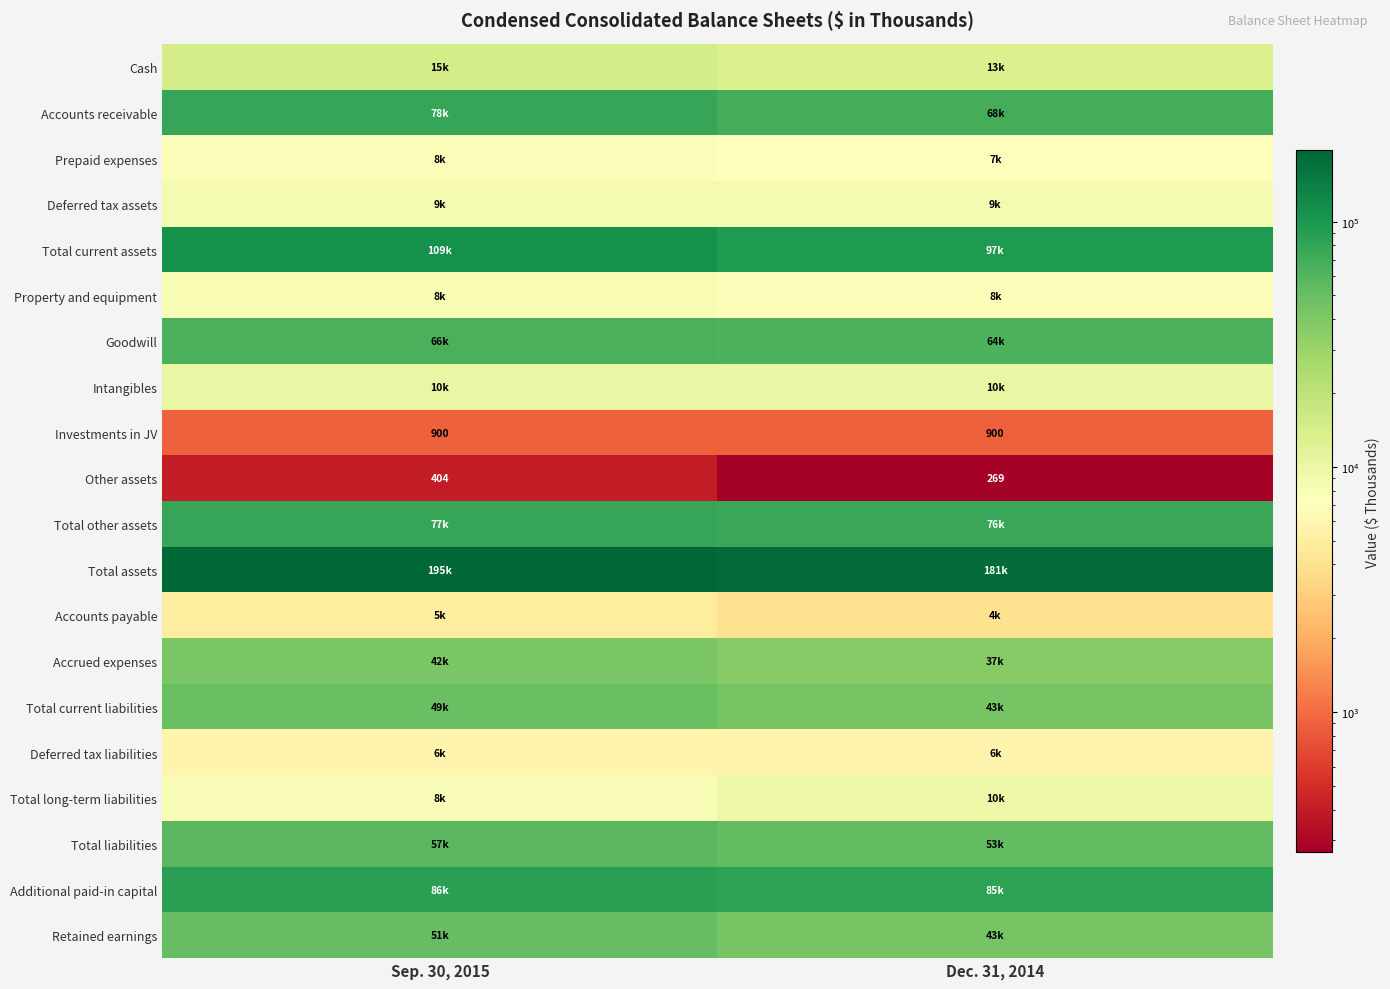

The value of Investments in JV at Dec. 31, 2014 is 1548. True or false?

False